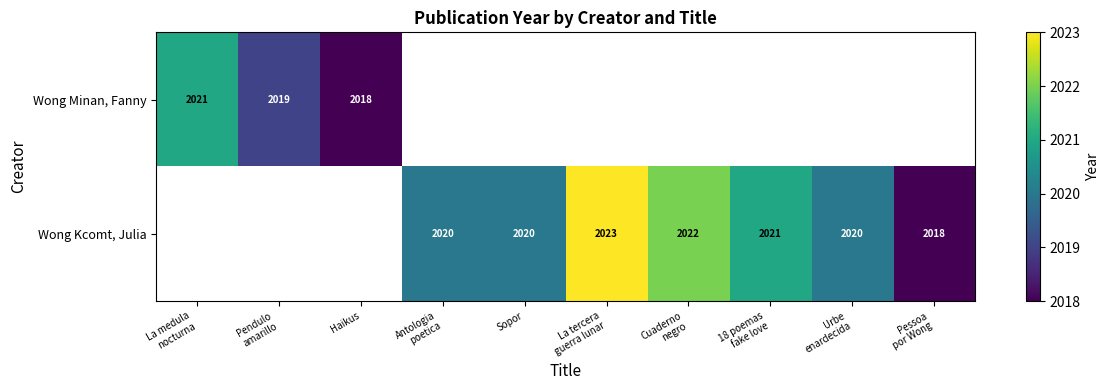

How many Wong Kcomt, Julia values are between 2021 and 2022?

2